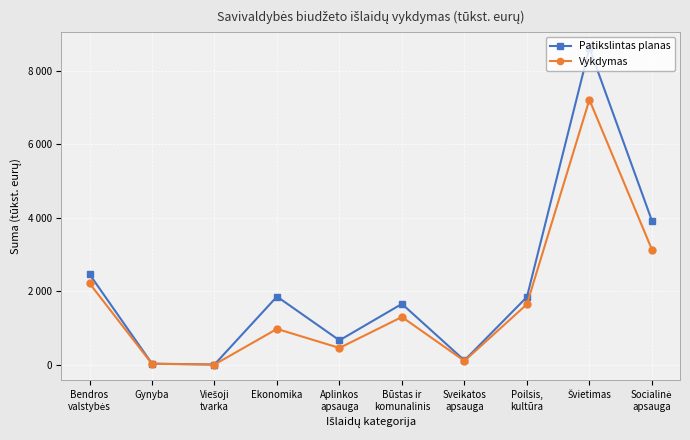

What position from the right is Gynyba?

9